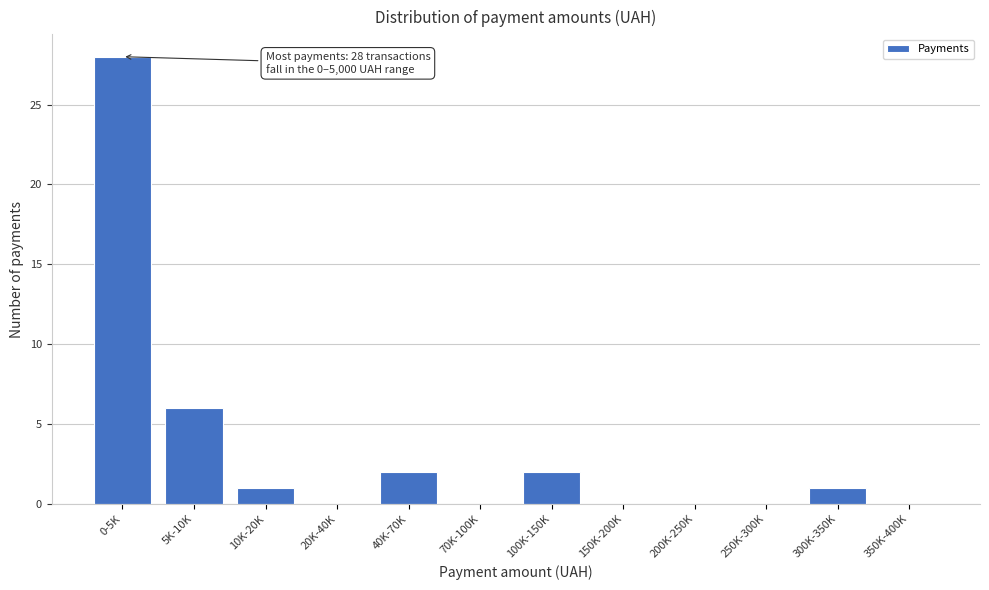

Reading left to right, transcribe all the data shown in this chart.

0-5K=28	5K-10K=6	10K-20K=1	20K-40K=0	40K-70K=2	70K-100K=0	100K-150K=2	150K-200K=0	200K-250K=0	250K-300K=0	300K-350K=1	350K-400K=0